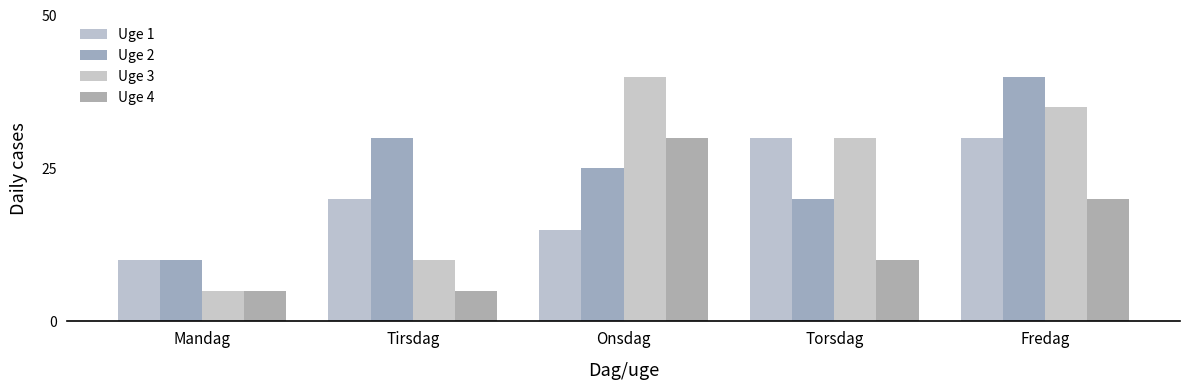

What are all the series names shown in the legend?

Uge 1, Uge 2, Uge 3, Uge 4